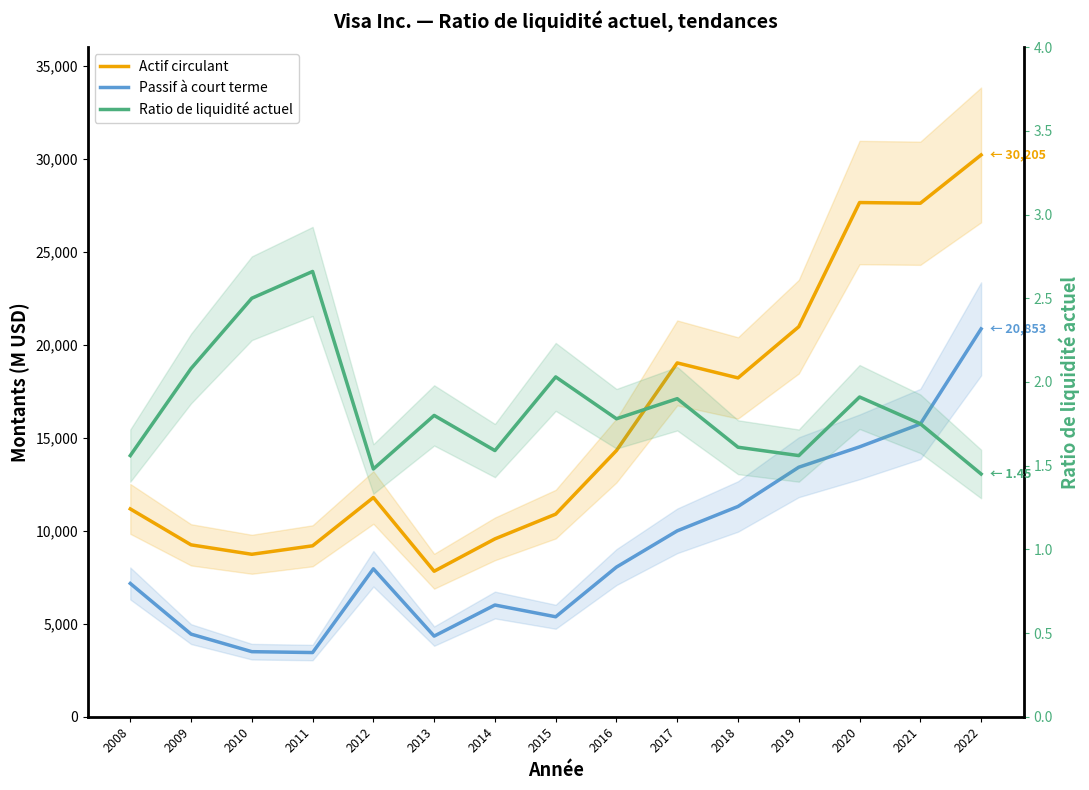

Which has a higher value, 2010 or 2016?

2016